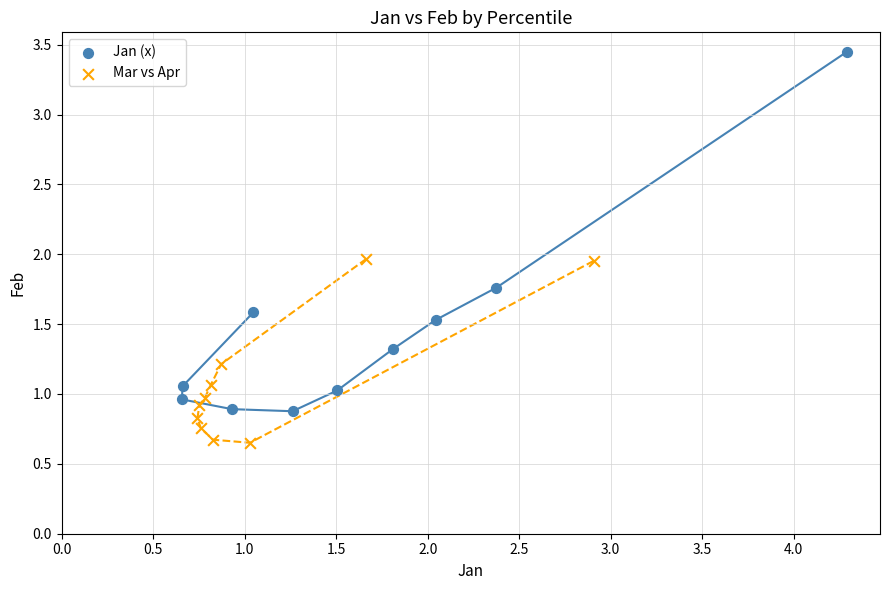

Which series reaches the maximum Y coordinate?

Jan (x)